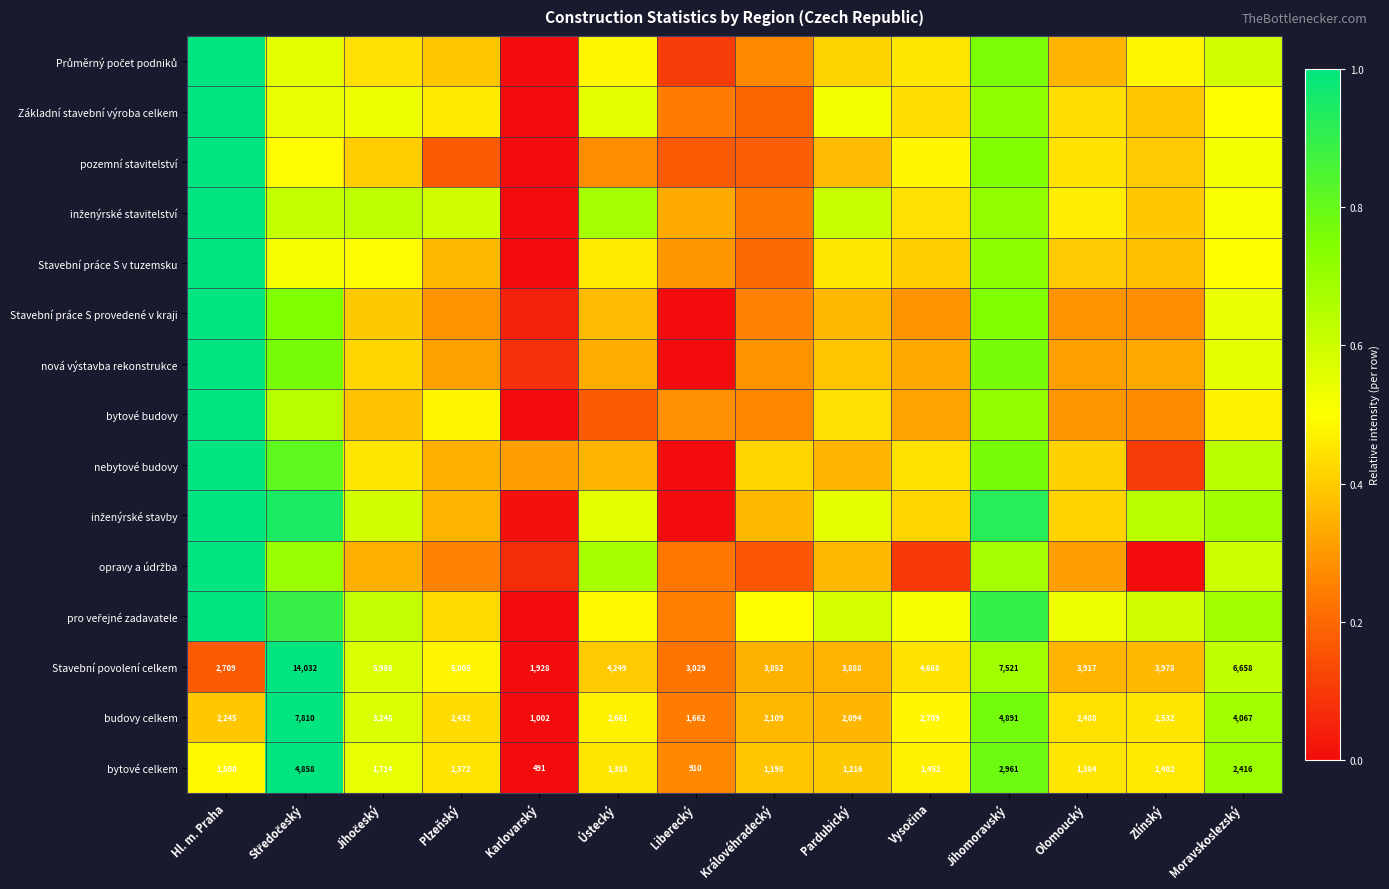

At which label is Stavební povolení celkem closest to 7980?

Jihomoravský